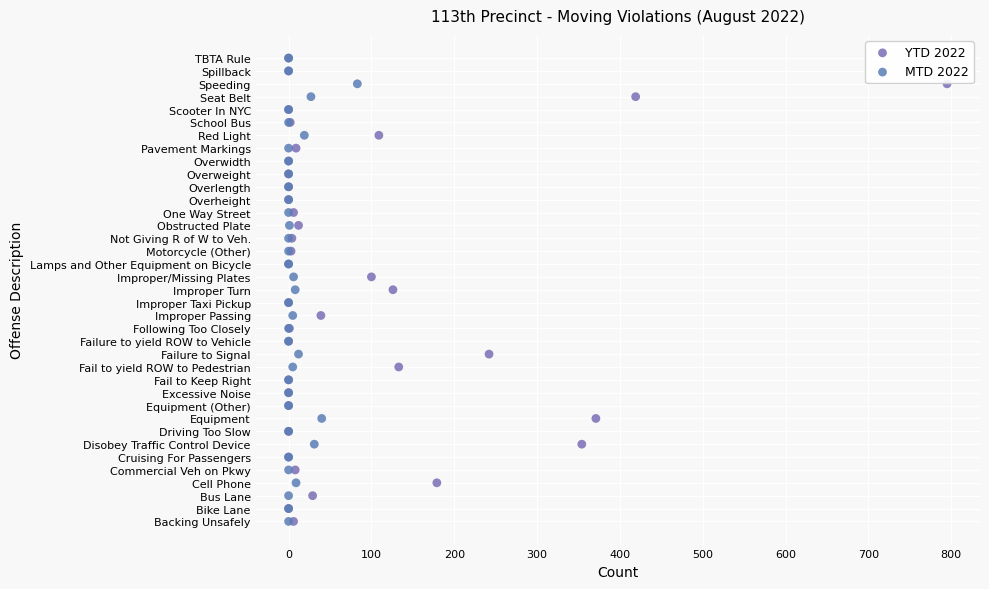

What are all the series names shown in the legend?

YTD 2022, MTD 2022